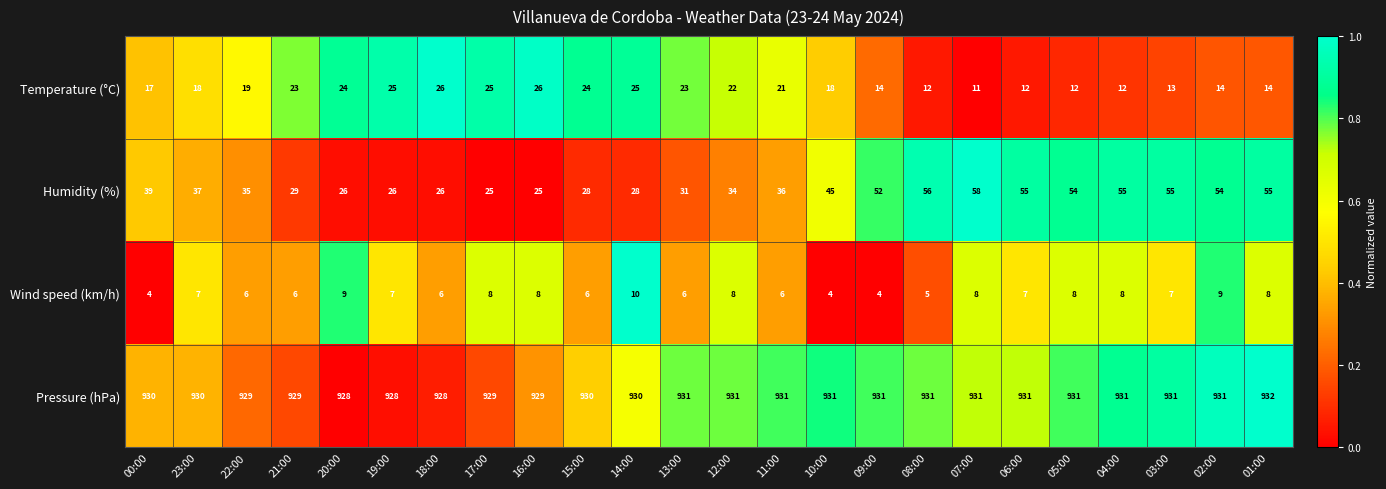

How many categories are shown in the chart?

24